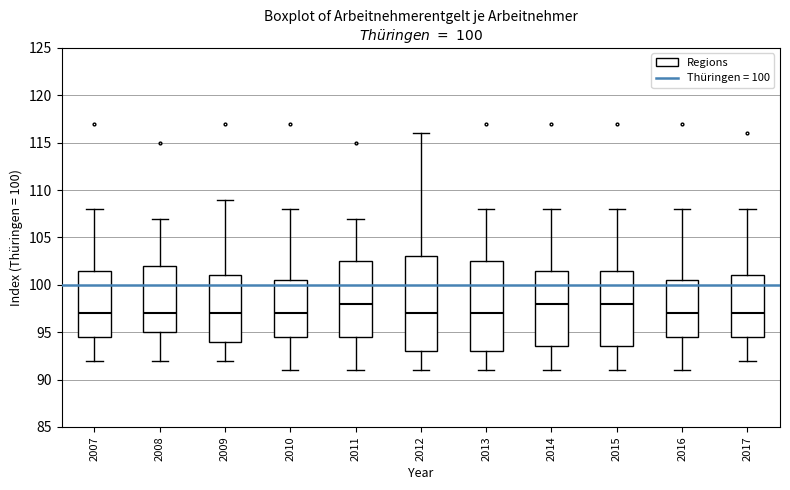

Comparing the boxes themselves (not the whiskers), which one is the tallest?

2012